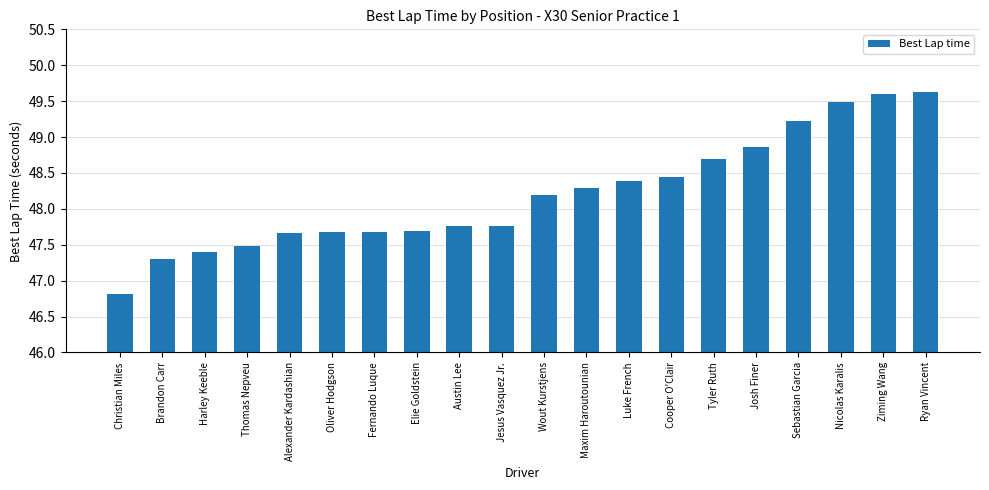

At which label does the data first exceed 48?

Wout Kurstjens